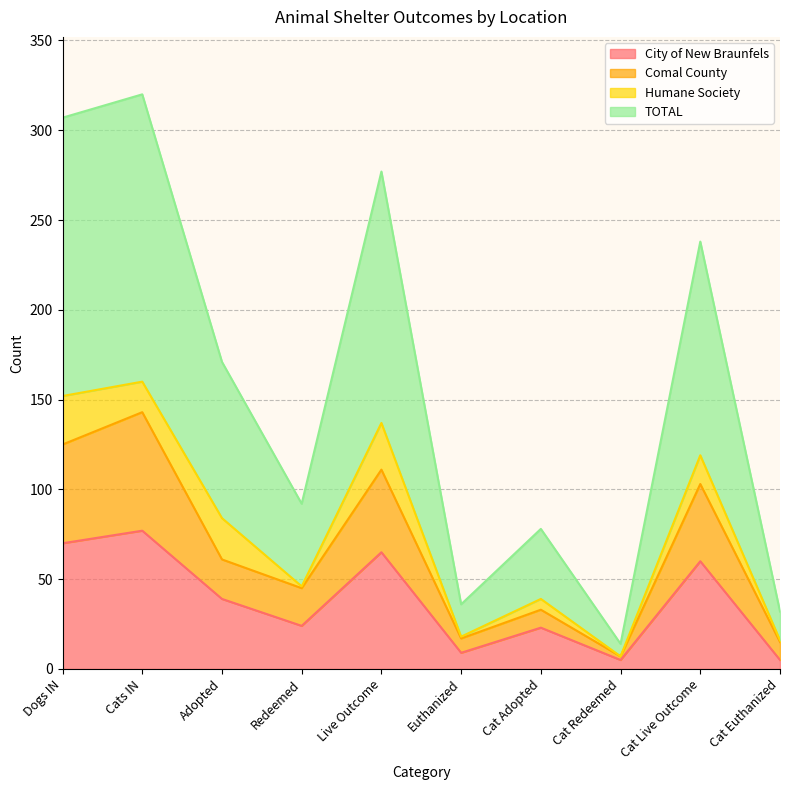

What is the difference between the TOTAL values at Cat Adopted and Adopted?

93